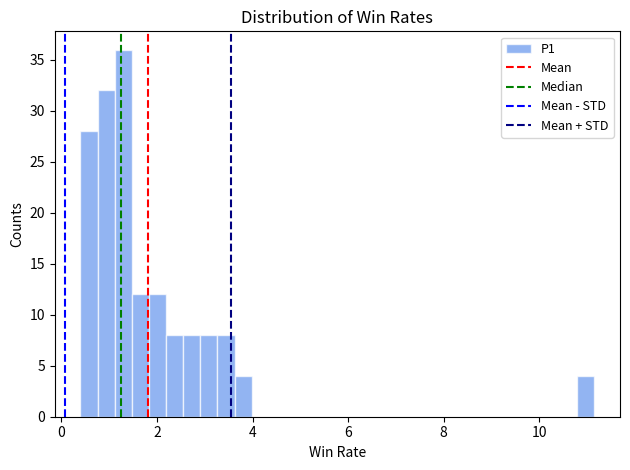

Read against the x-axis, roughly where is the centre of the tallest bar?

1.2